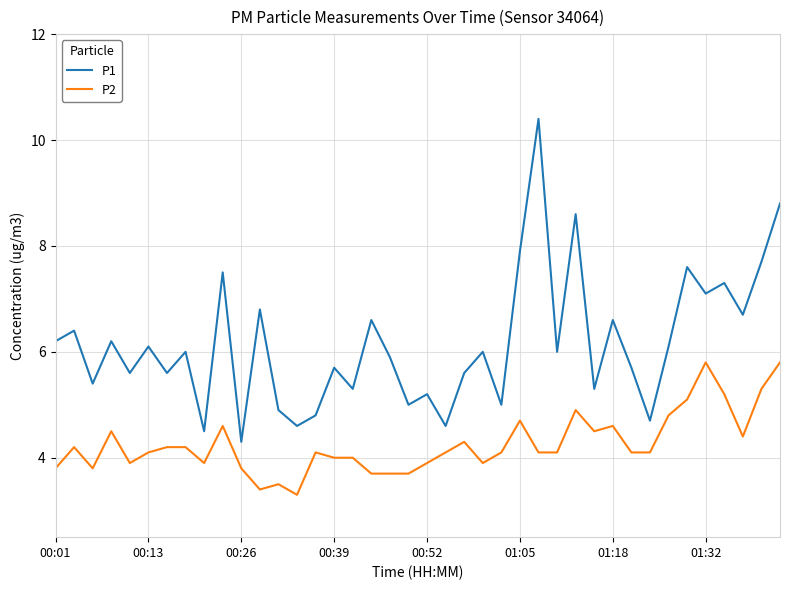

Which series has the largest total across all categories?

P1